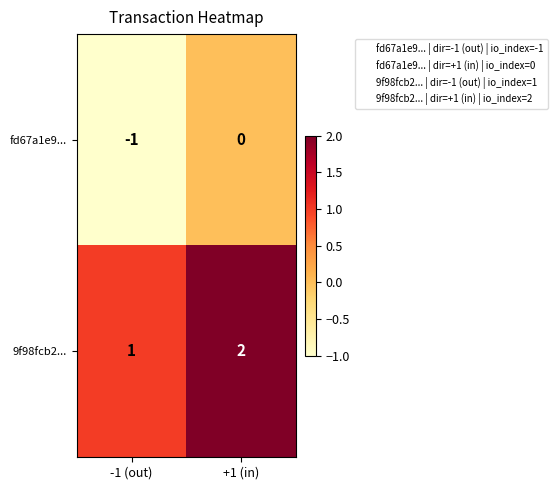

At how many categories does at least one series exceed 0?

2